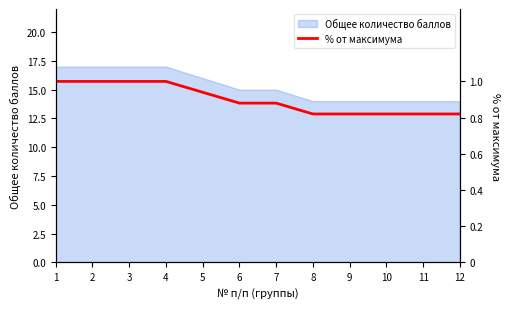

The Общее количество баллов series shows 15 at 7. True or false?

True